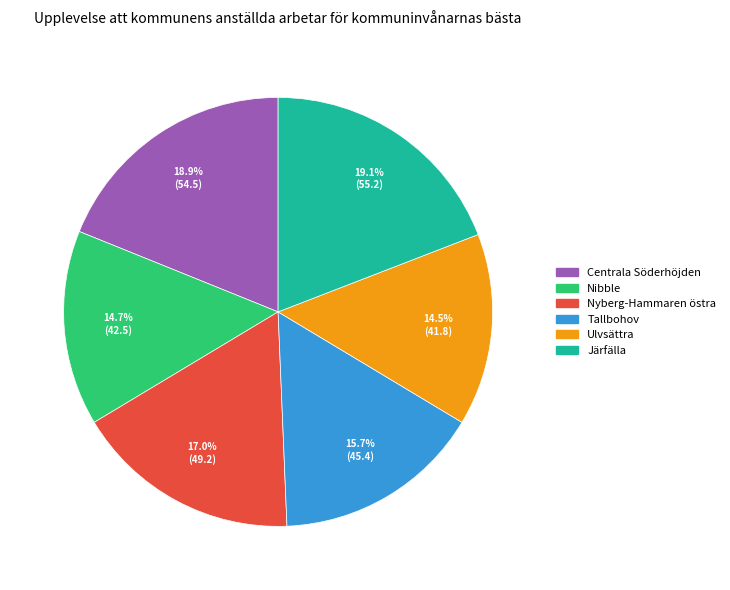

To the nearest percent, what is the difference between the largest and smallest slice percentages?

5%